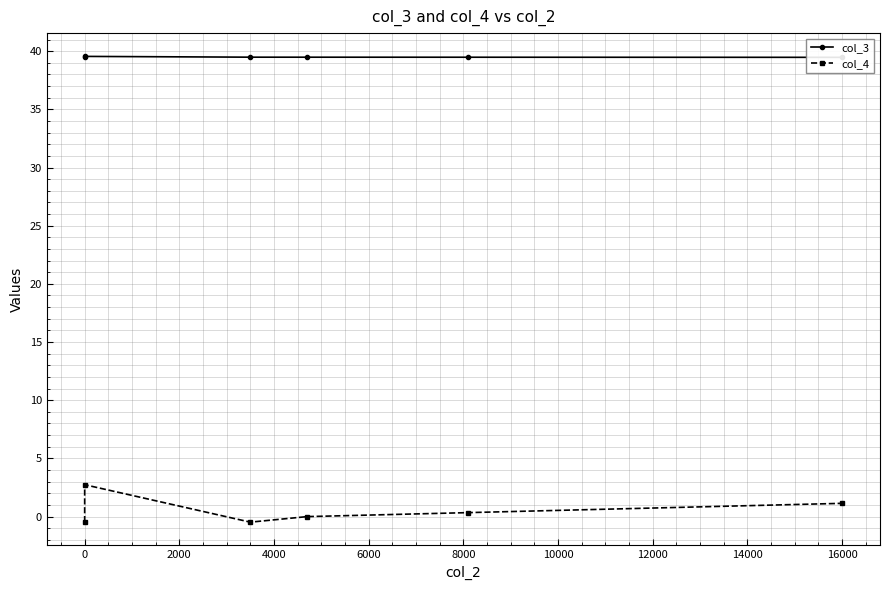

What is the minimum value for col_4?

-0.5